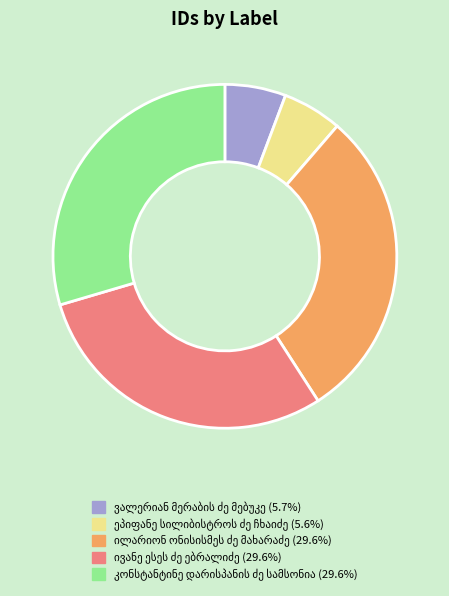

Is there any slice that represents more than half of the pie?

No